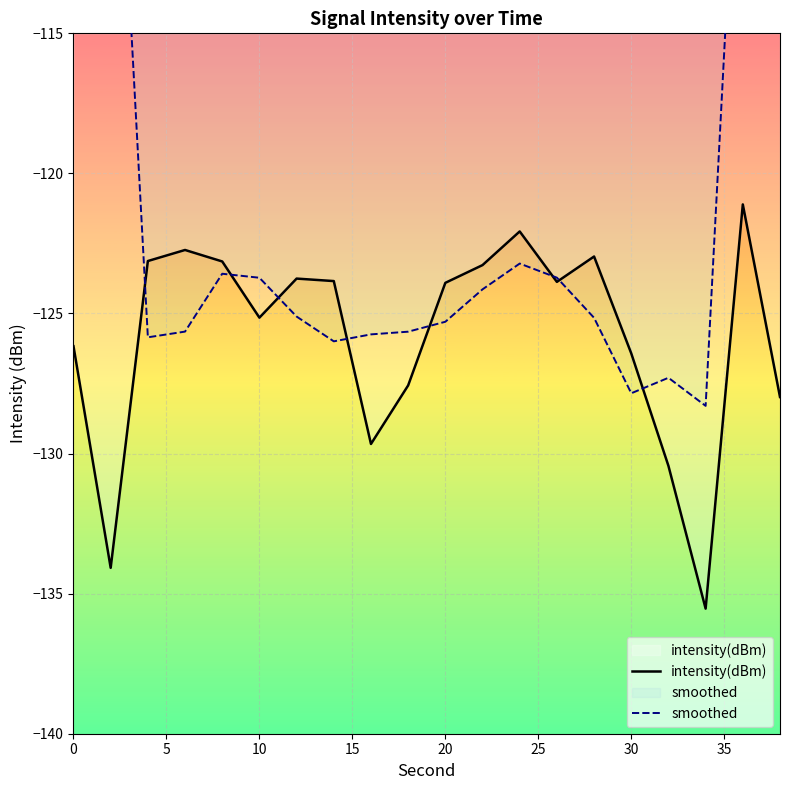

Rank the series by their maximum value, from lowest to highest.

intensity(dBm), smoothed